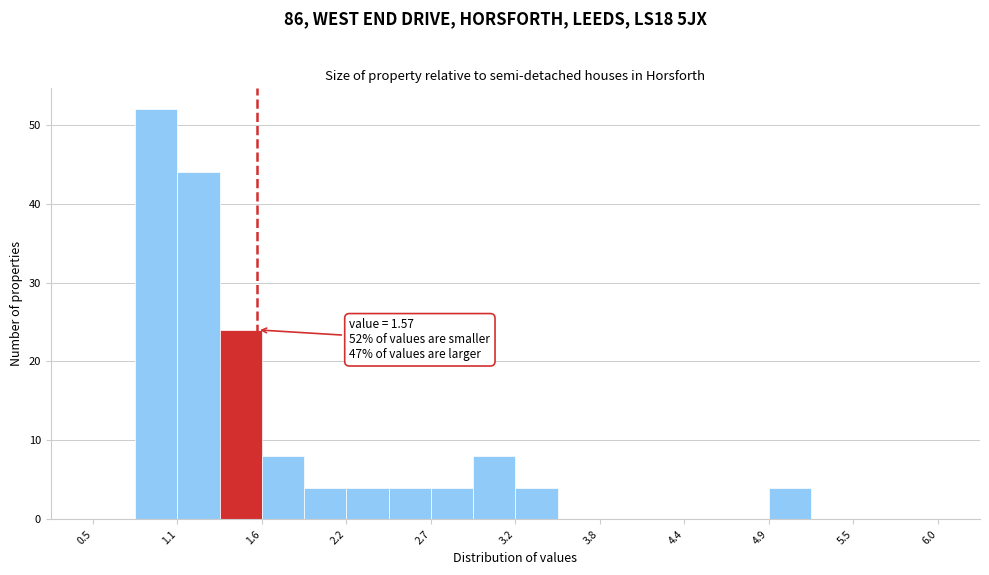

Around what value on the x-axis is the tallest bar? Give the approximate position of its centre, as read against the axis.

0.9